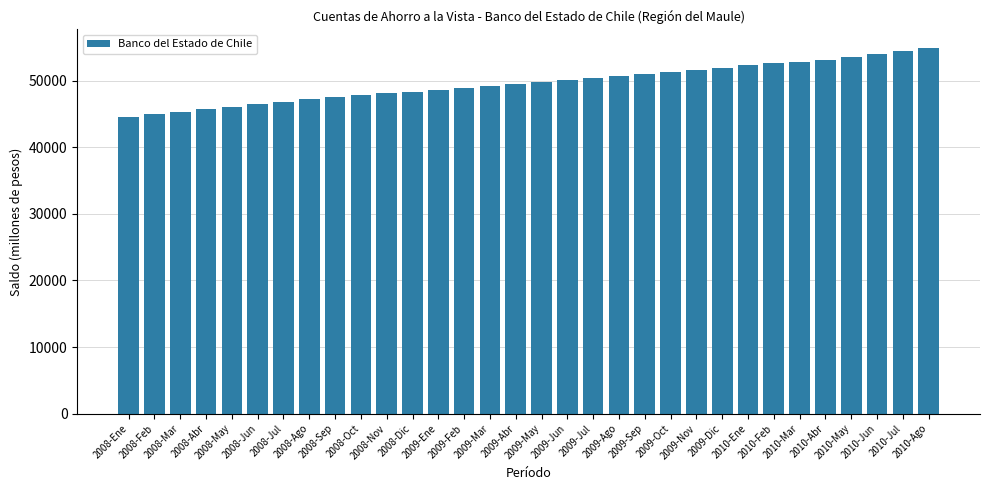

True or false: the data shows 49828 at 2009-May.

True